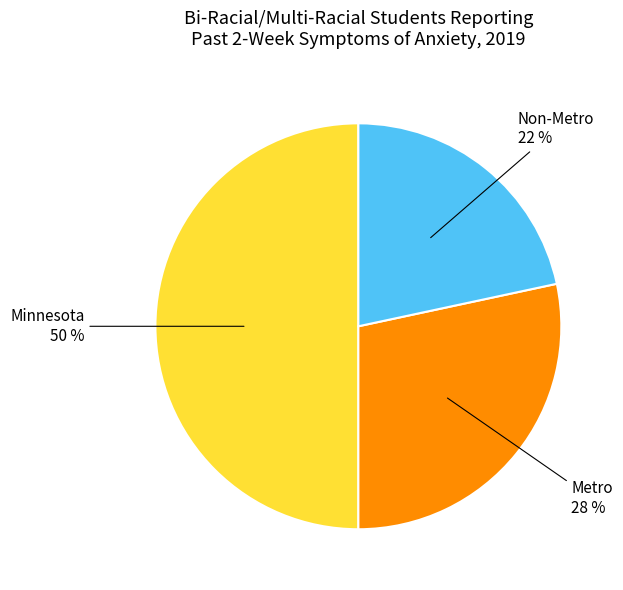

To the nearest percent, what is the difference between the largest and smallest slice percentages?

28%